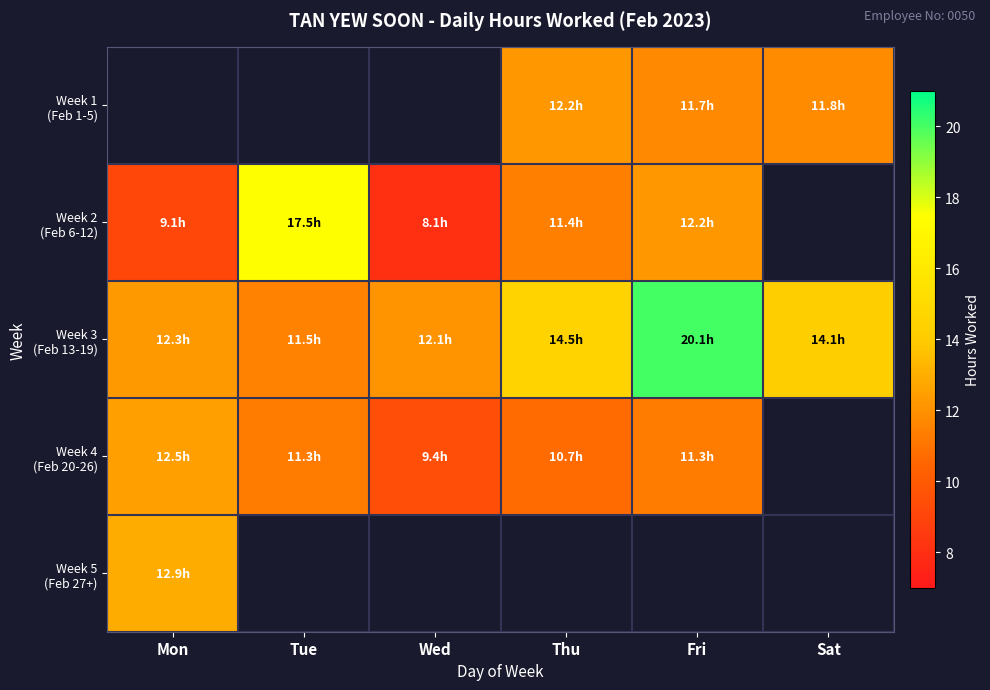

Rank the categories by Week 3 (Feb 13-19) value from lowest to highest.

Tue, Wed, Mon, Sat, Thu, Fri